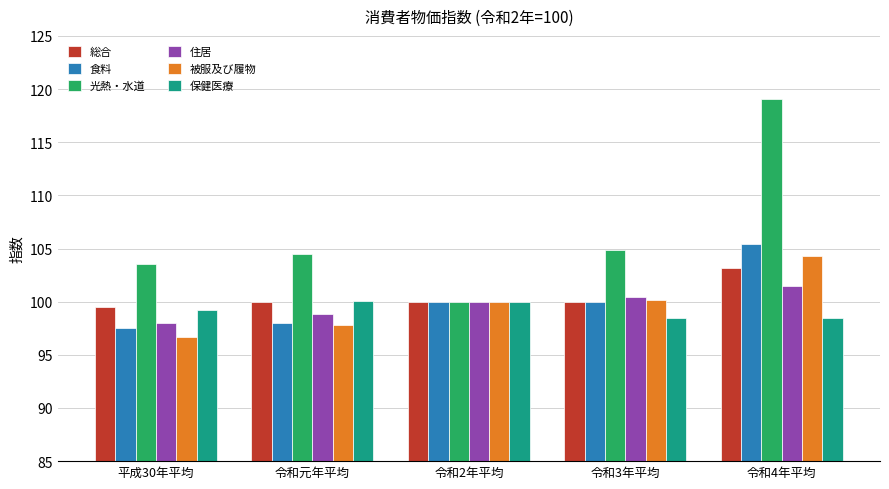

At how many categories does at least one series exceed 107?

1